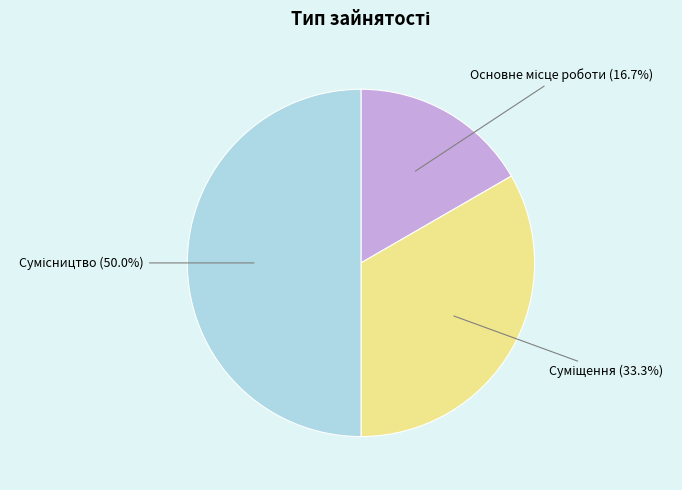

How many slices are in this pie chart?

3